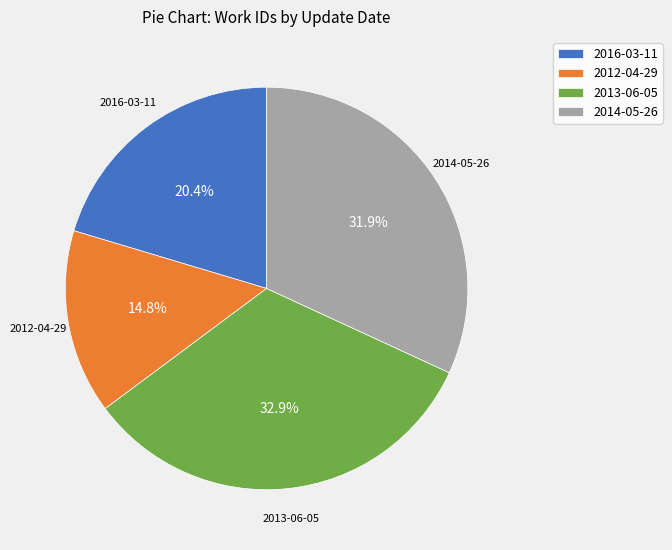

What is the smallest slice in the pie chart?

2012-04-29